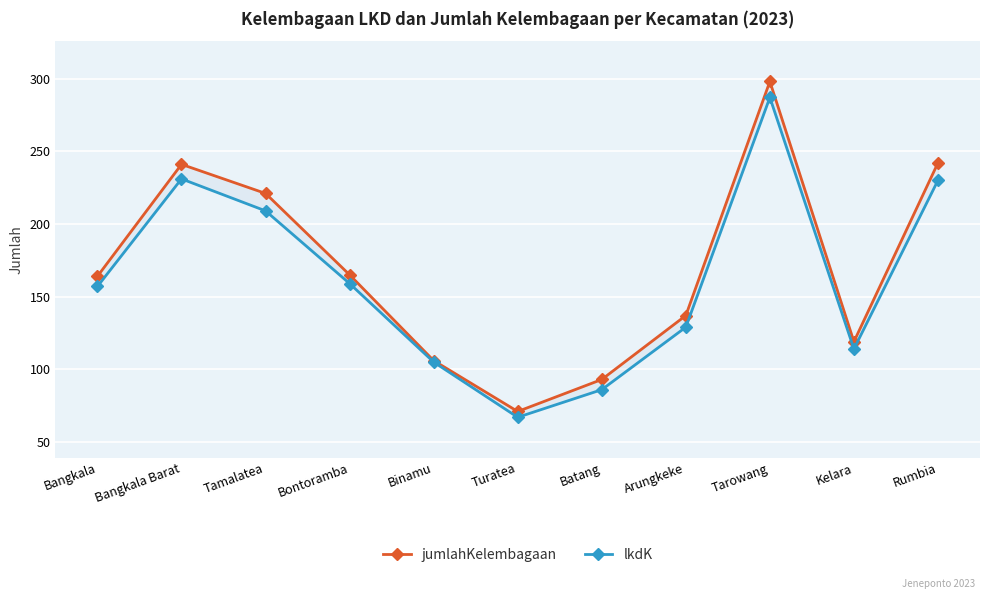

What is the sum of the jumlahKelembagaan values at Bangkala Barat and Arungkeke?

378